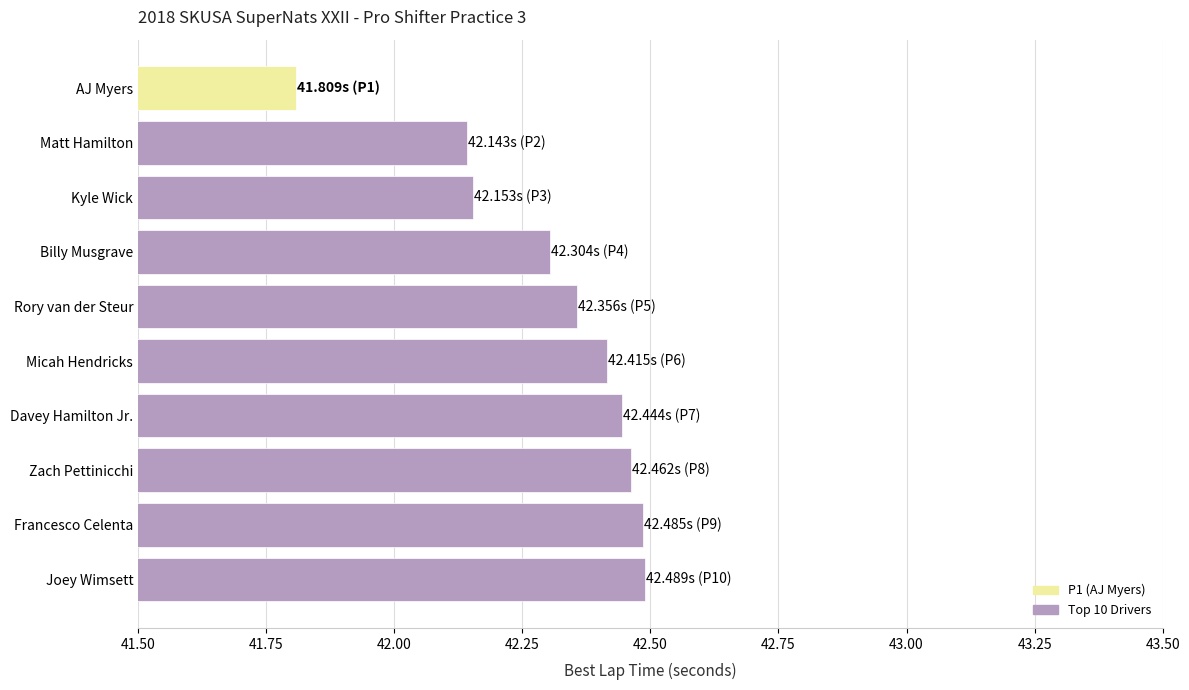

Approximately how many times larger is the value at Matt Hamilton compared to Davey Hamilton Jr.?

1.0